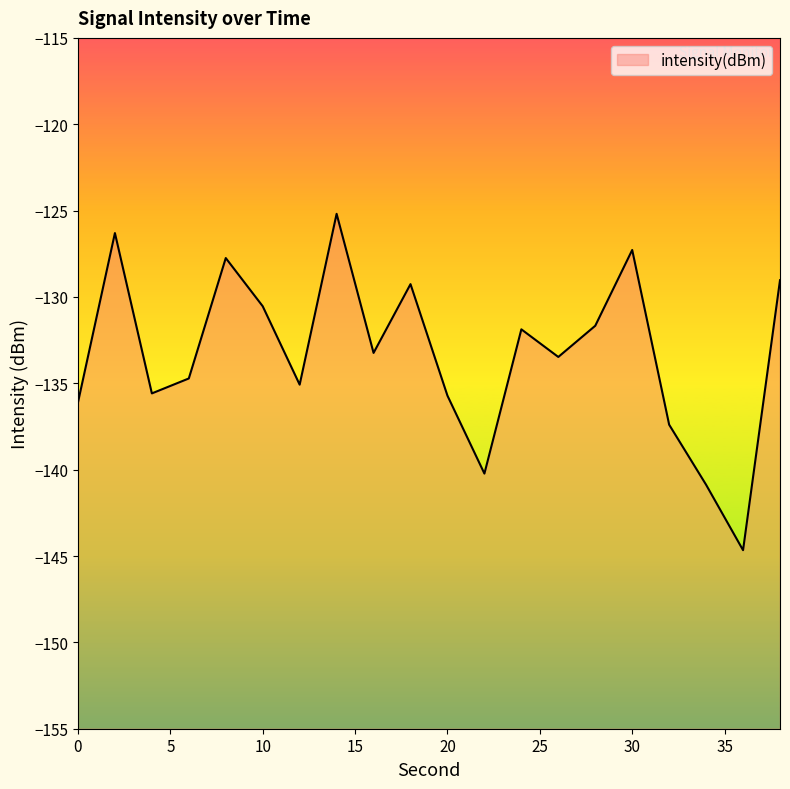

Reading left to right, transcribe all the data shown in this chart.

-136.1	-126.3	-135.6	-134.7	-127.7	-130.5	-135.1	-125.2	-133.2	-129.3	-135.7	-140.2	-131.9	-133.5	-131.7	-127.3	-137.4	-140.9	-144.7	-129.0